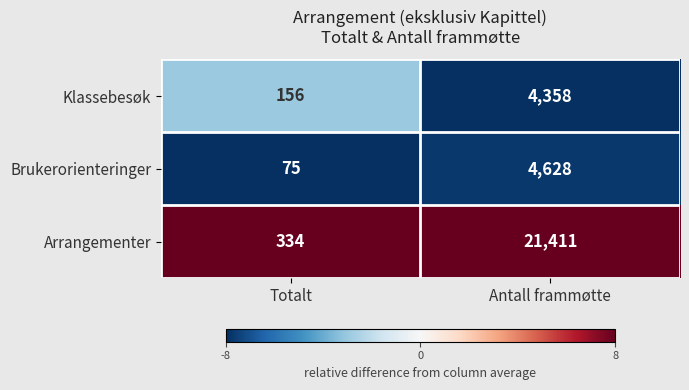

What is the minimum value for Klassebesøk?

156